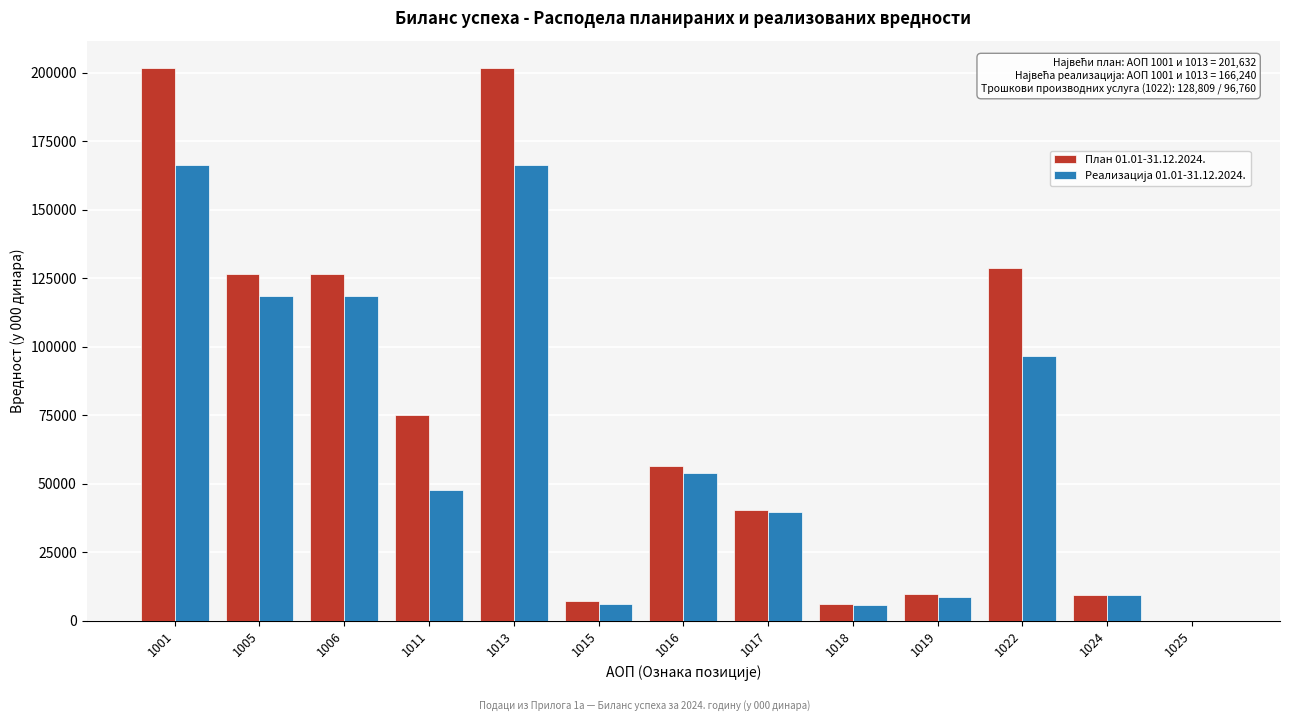

What is the maximum value shown in the chart?

201632